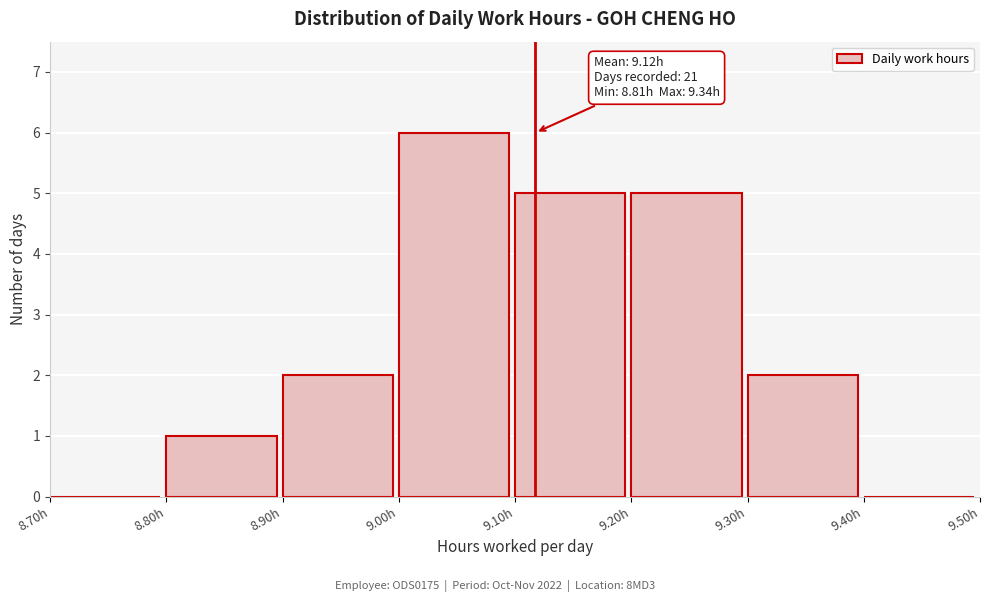

Over which range of the x-axis is the bar tallest?

9.0 to 9.1